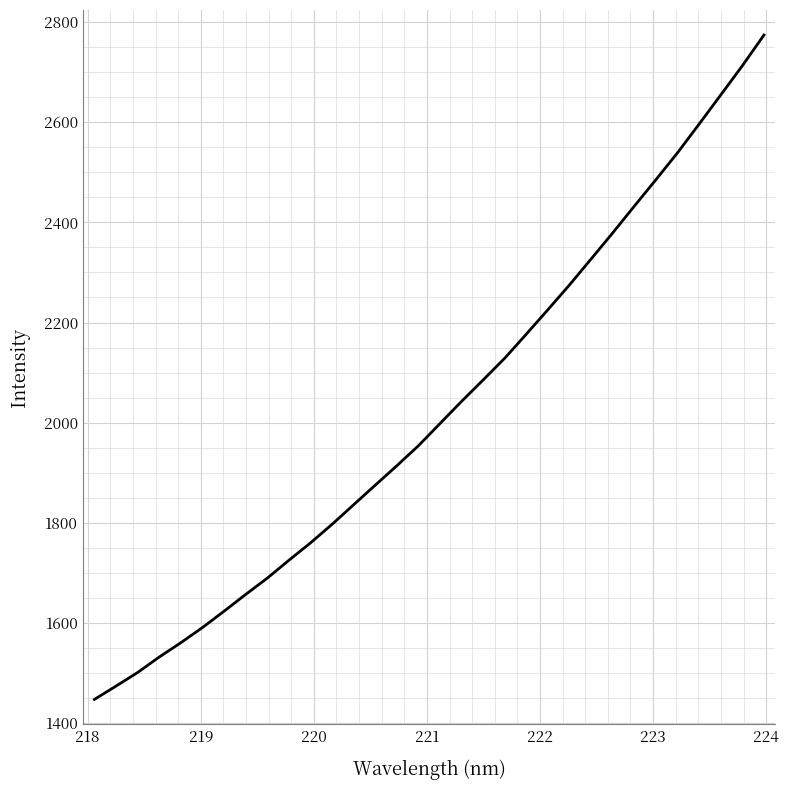

What is the maximum value shown in the chart?

2773.9